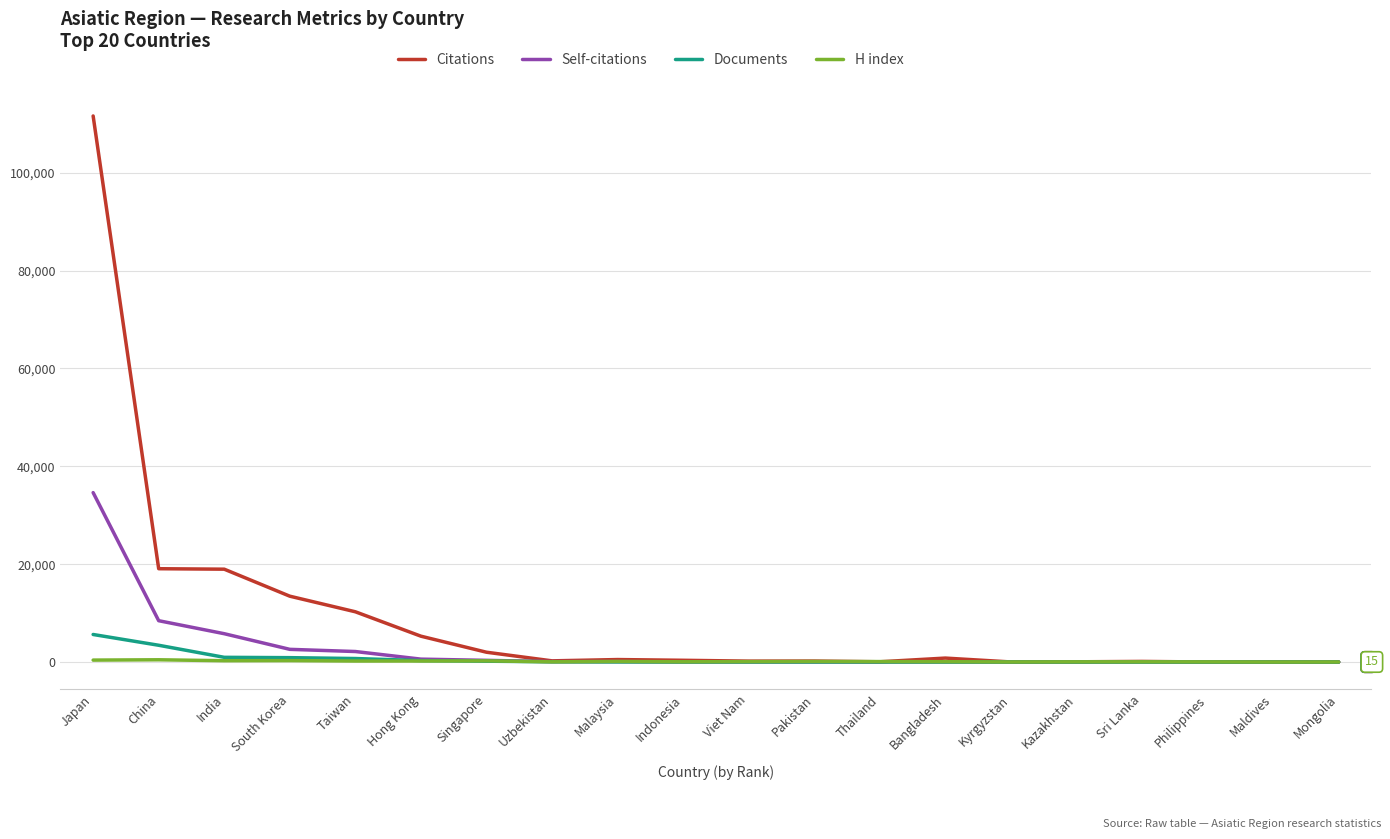

Between Japan and Pakistan, which series saw the biggest shift?

Citations